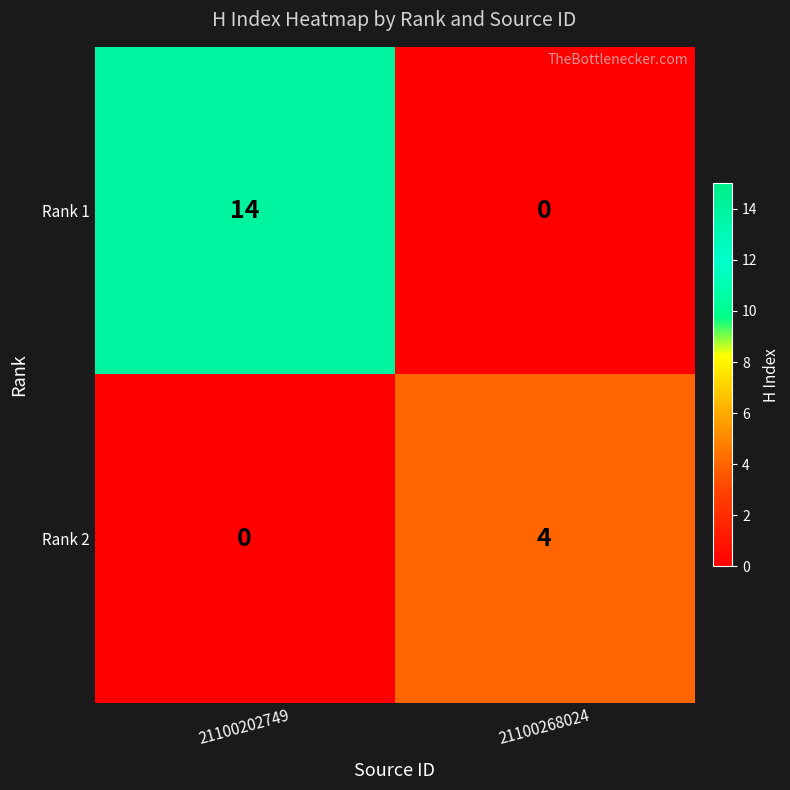

How many series are shown in this chart?

2